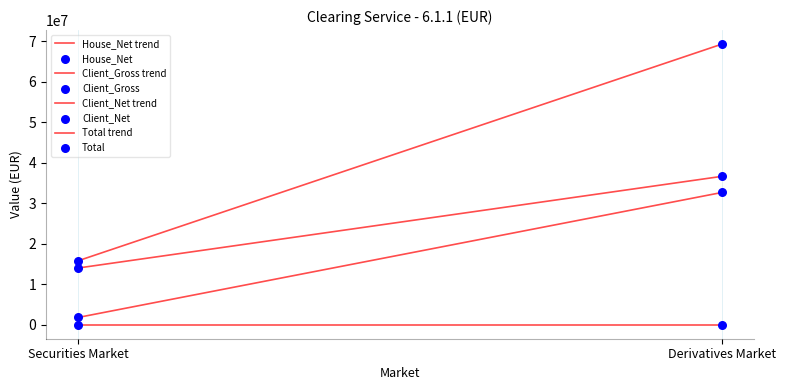

How many lines are shown in the chart?

4